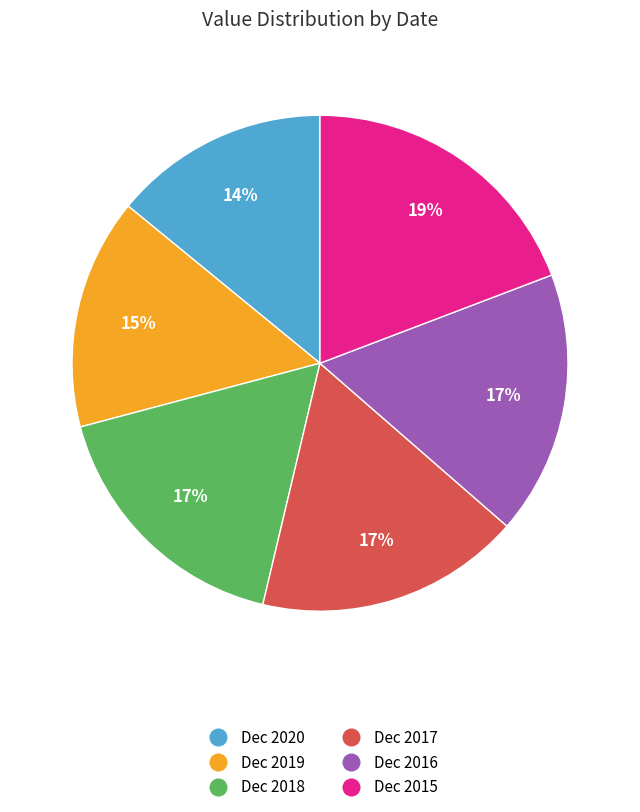

Which slice is the largest?

Dec 2015